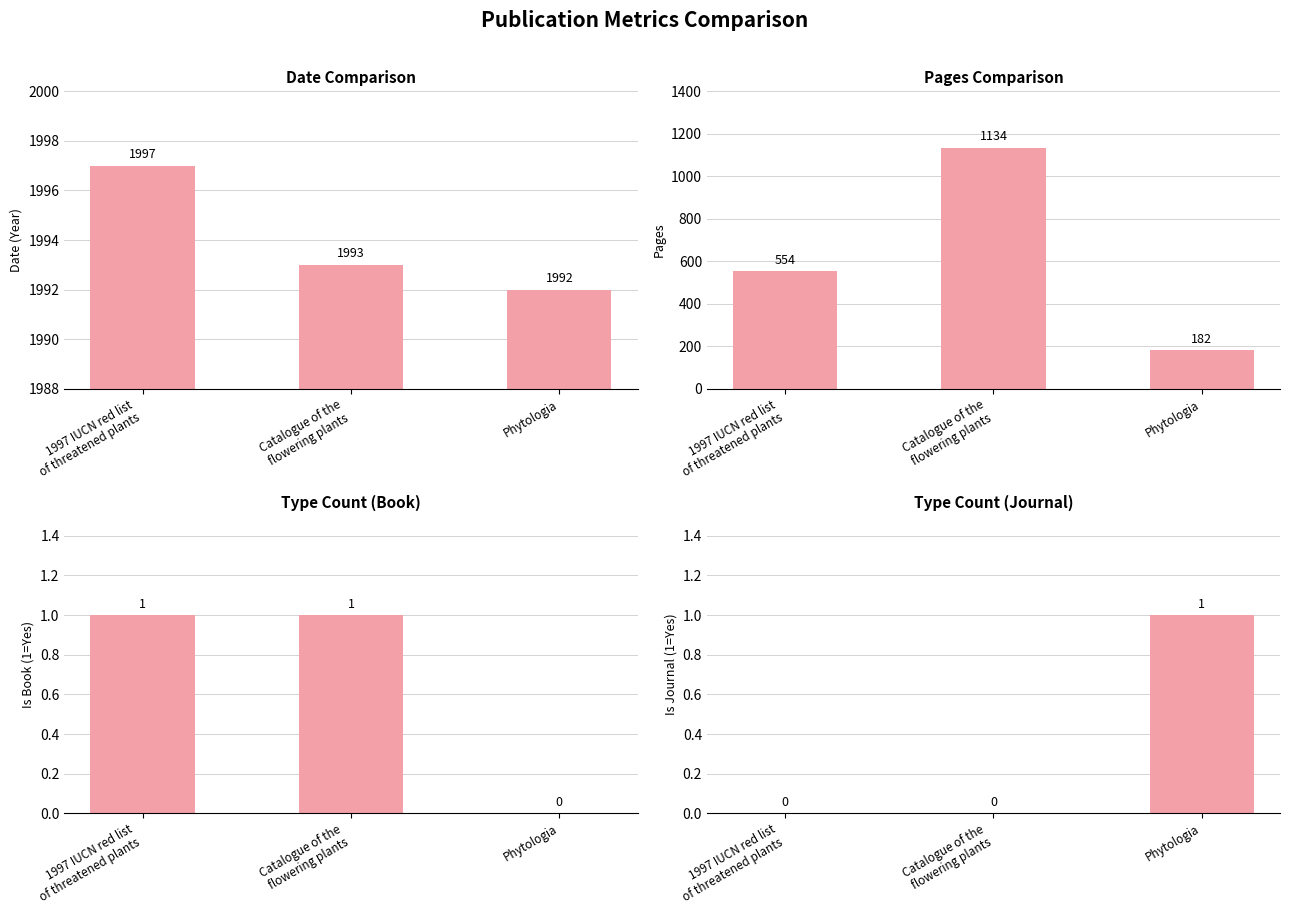

What is the difference between the maximum and minimum values in the Type Count (Book) series?

1